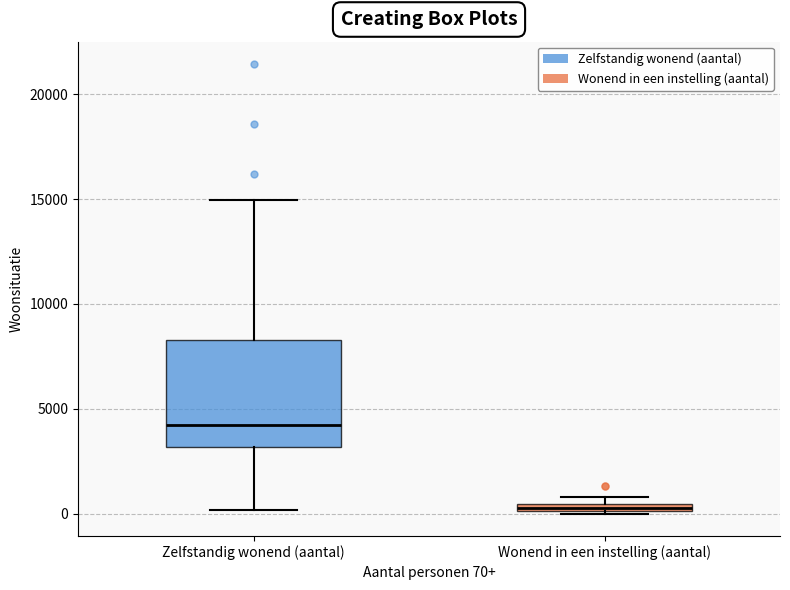

Where is the lower edge of the box for Wonend in een instelling (aantal) on the y-axis? The values are not printed on the chart, so give them approximately, as read against the axis.

0